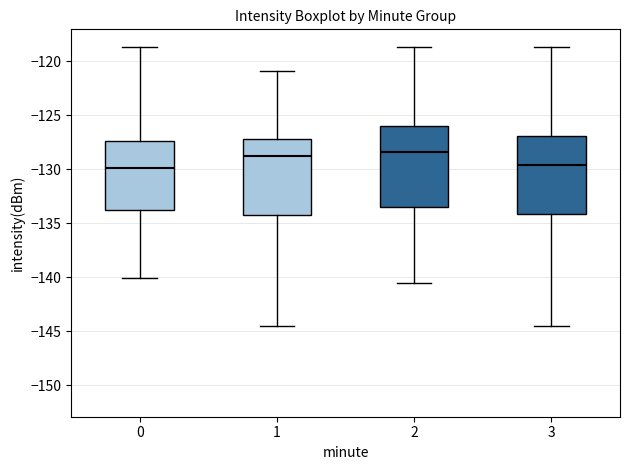

Reading left to right, transcribe this box plot: for each box, give where its median line is, the range the box spans, and where its two whiskers end, as read against the y-axis. The values are not printed on the chart, so give them approximately, as read against the axis.

0: median -130.0, box -134.0 to -127.5, whiskers -140.0 to -118.5
1: median -128.5, box -134.0 to -127.5, whiskers -144.5 to -121.0
2: median -128.5, box -133.5 to -126.0, whiskers -140.5 to -118.5
3: median -129.5, box -134.0 to -127.0, whiskers -144.5 to -118.5